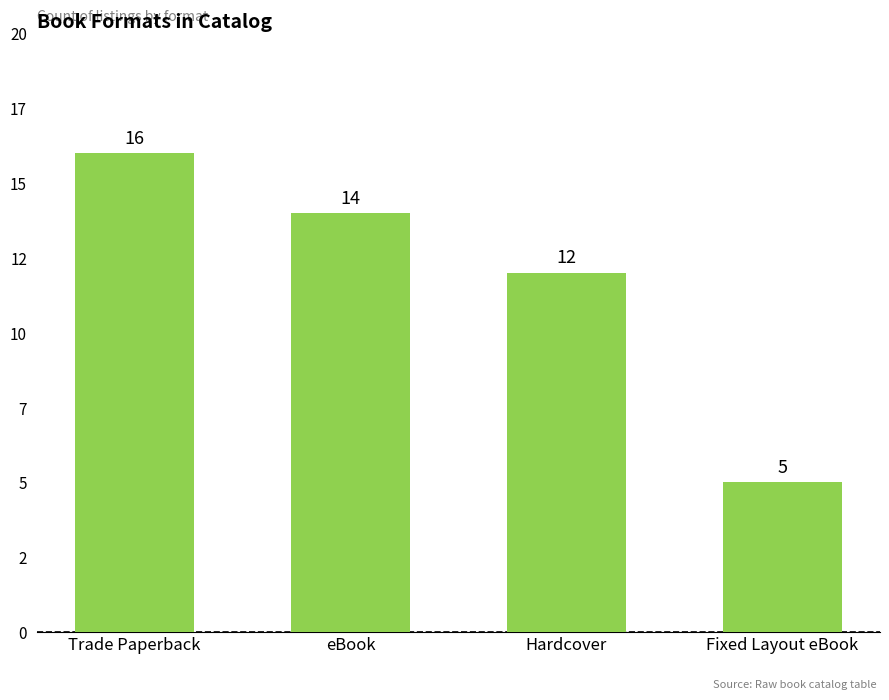

True or false: the data shows 18 at Hardcover.

False